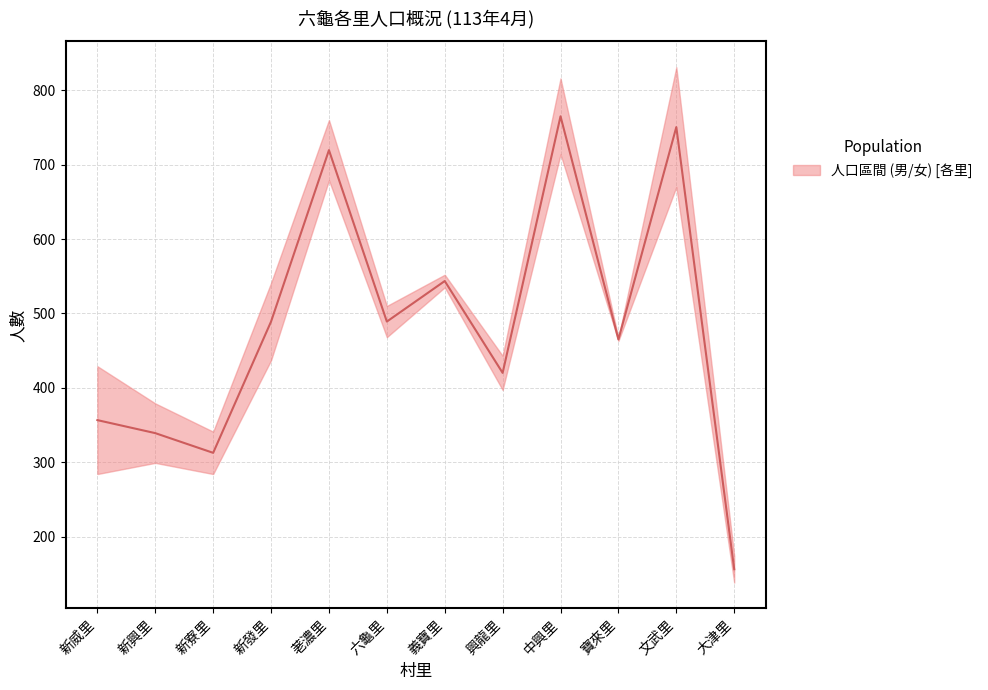

Reading right to left, what are all the values shown in this chart?

大津里=156.0	文武里=750.5	寶來里=465.0	中興里=765.0	興龍里=420.0	義寶里=543.5	六龜里=489.0	荖濃里=719.5	新發里=489.0	新寮里=312.5	新興里=339.0	新威里=356.5